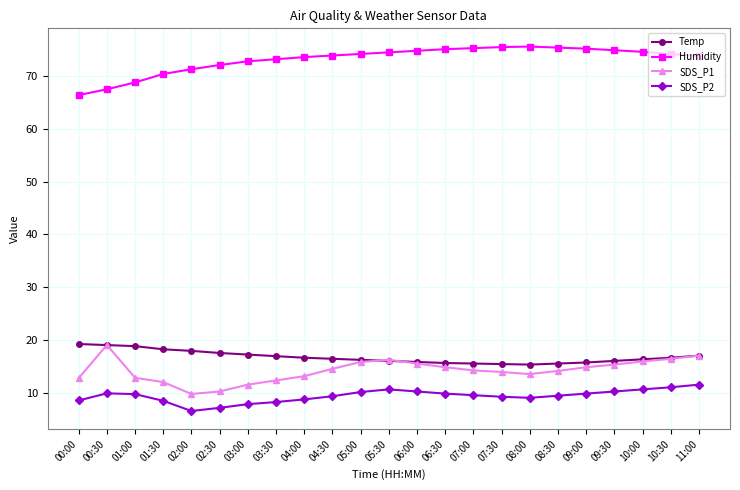

True or false: Humidity has more than 0 points higher than both neighbors.

True